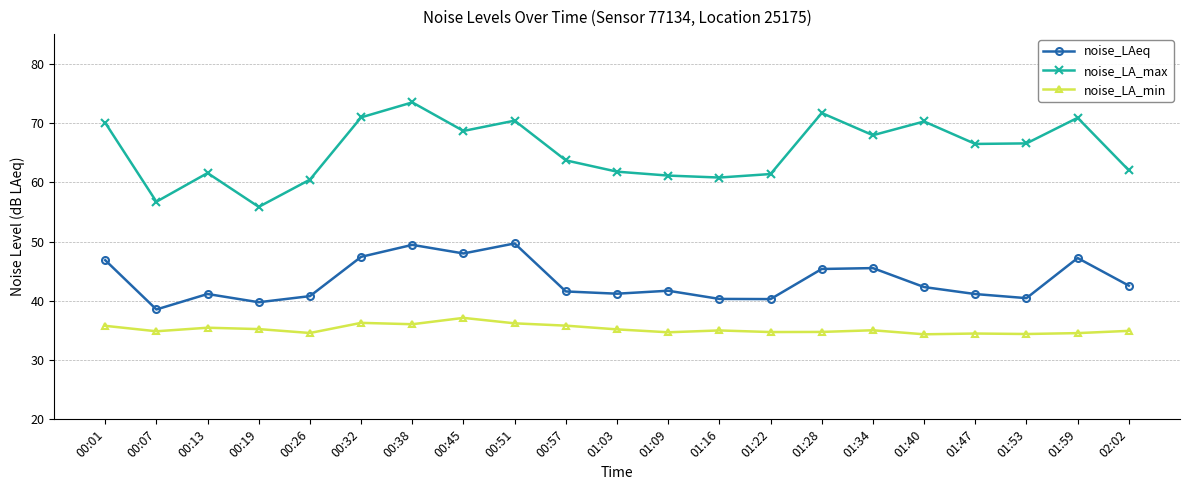

True or false: noise_LAeq has a value of 42.6 at 02:02.

True